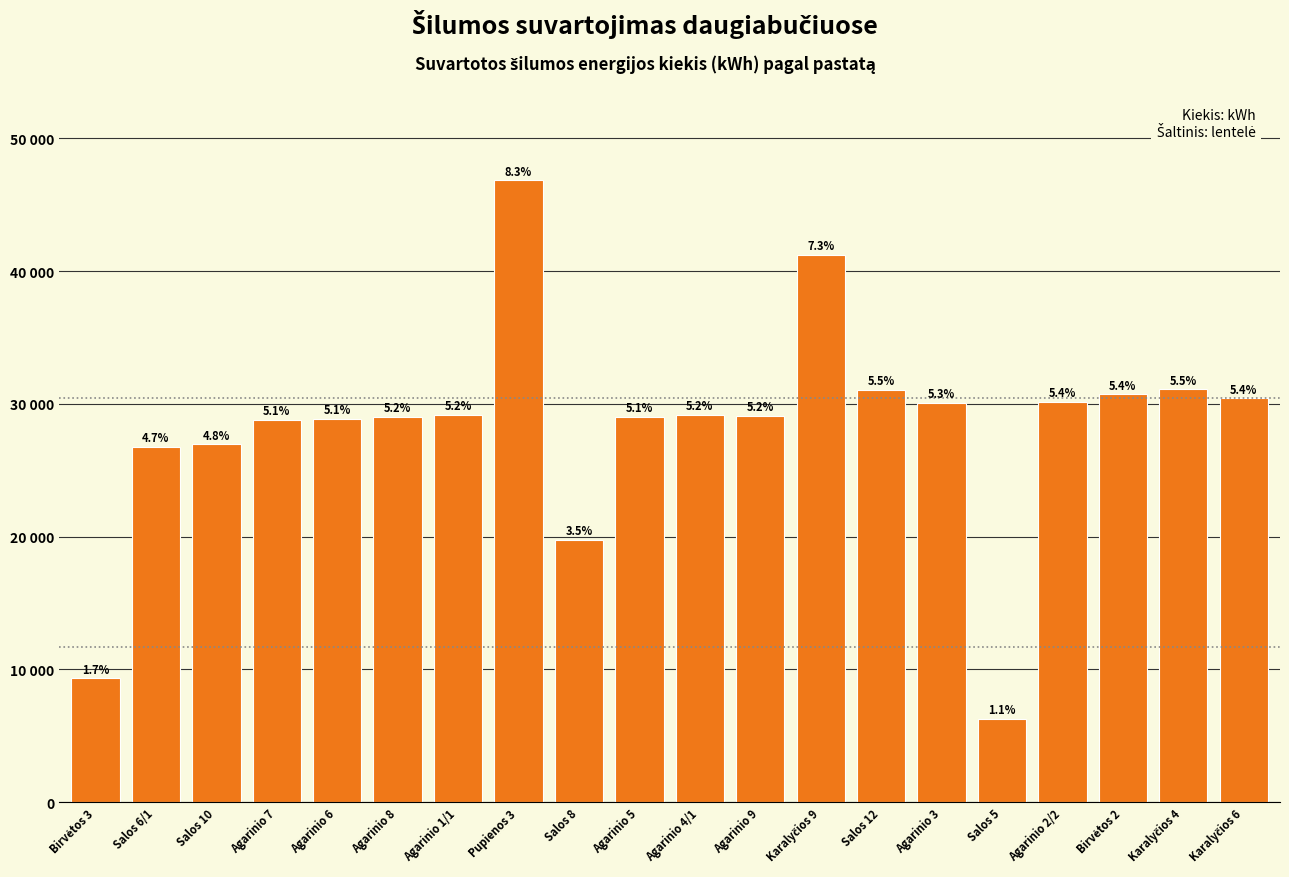

Are the bars horizontal?

No